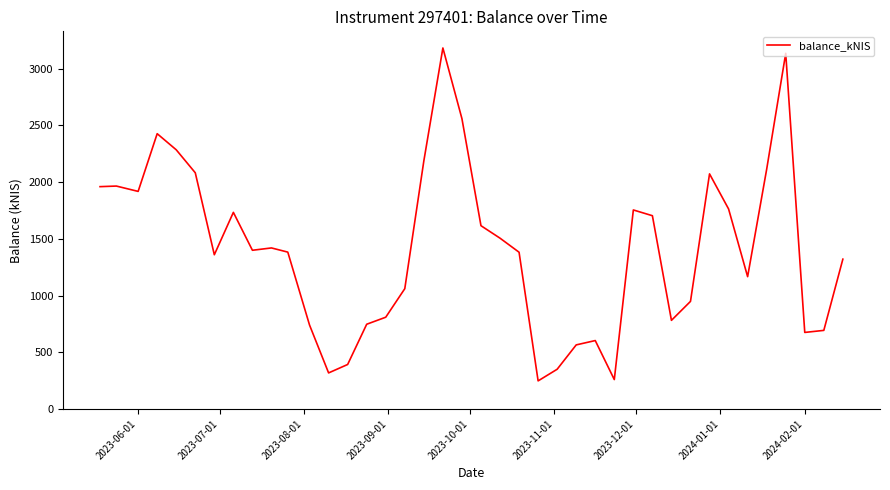

What is the difference between the maximum and minimum values?

2935.2